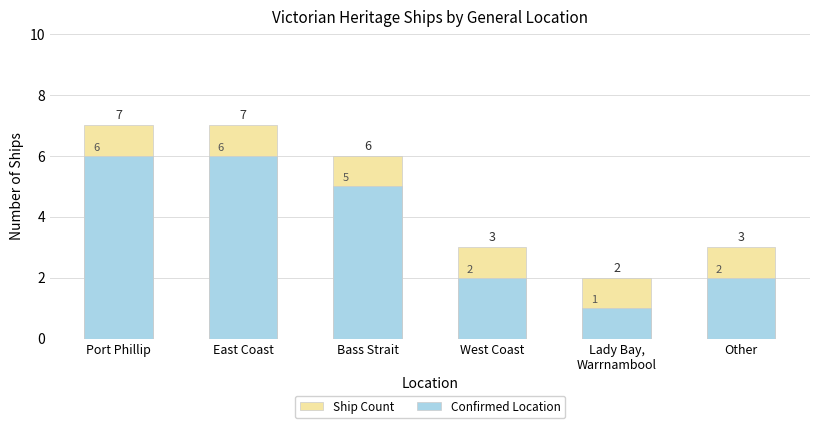

Which series has the largest range (max minus min)?

Ship Count